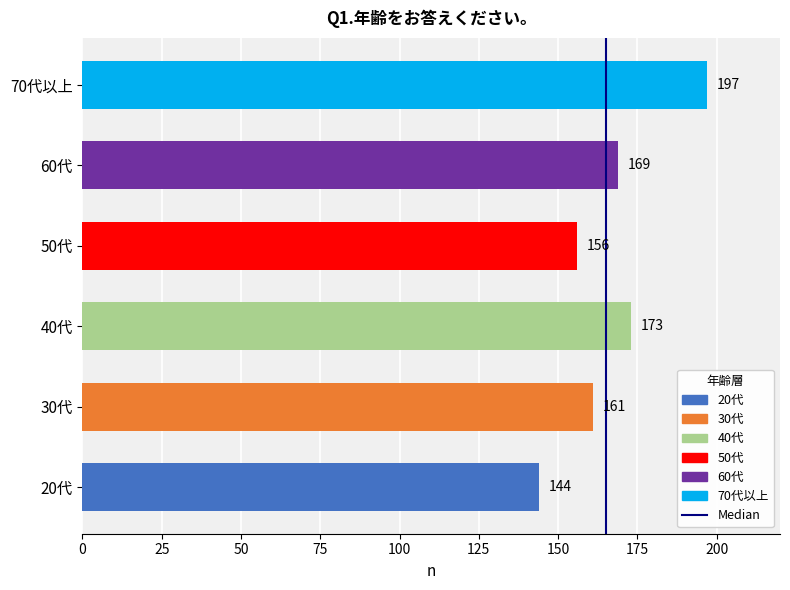

How many bars are there in total?

6